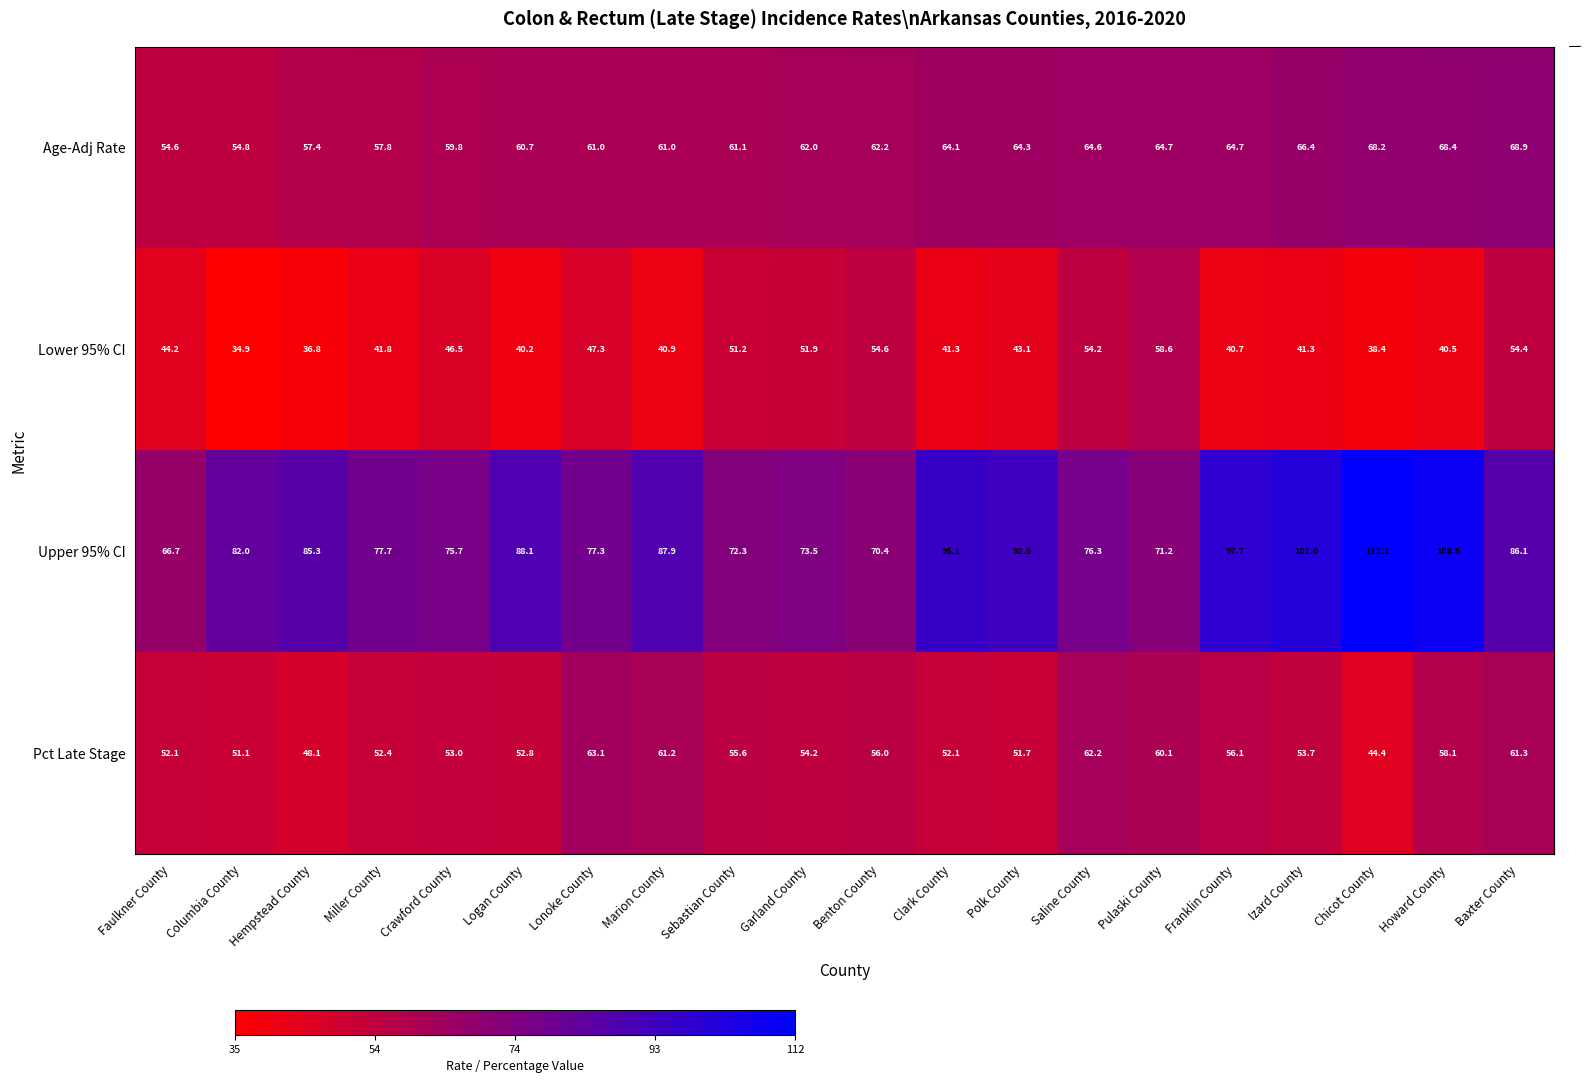

What is the difference between the highest and lowest values at Benton County?

15.8